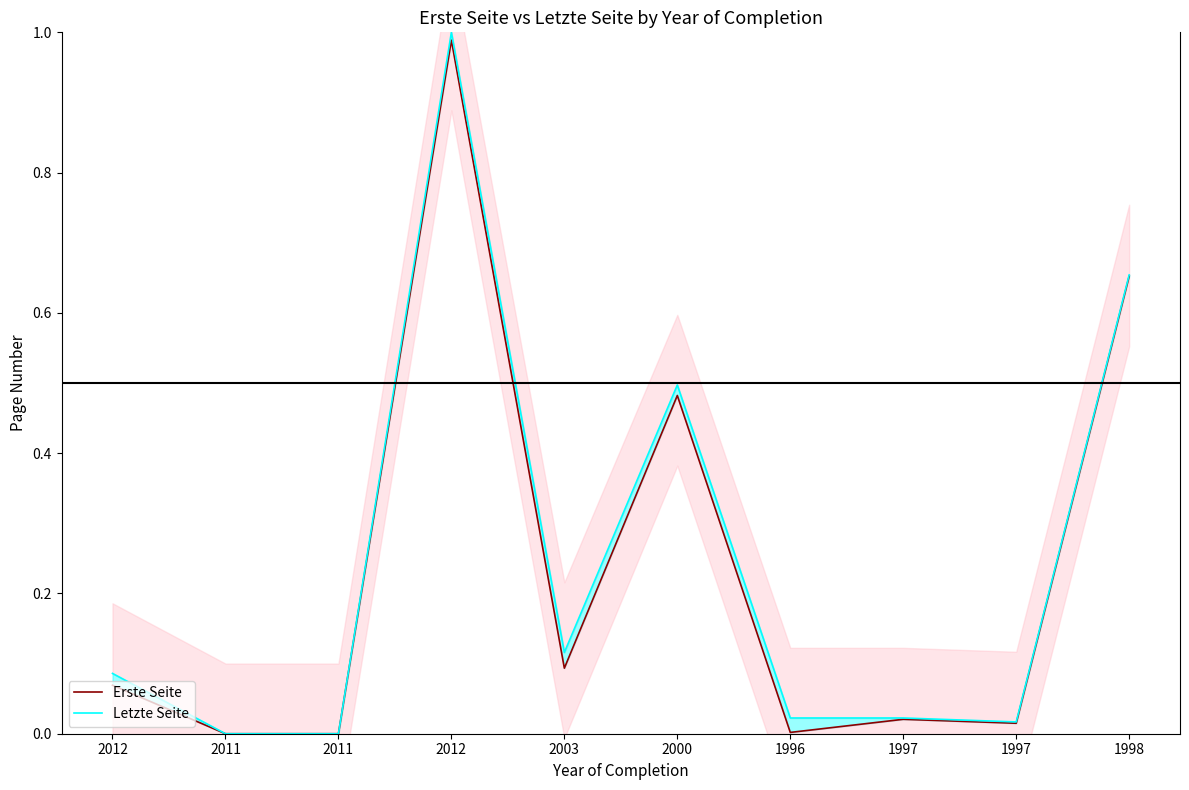

The value of Erste Seite at 2012 is 0.1. True or false?

False